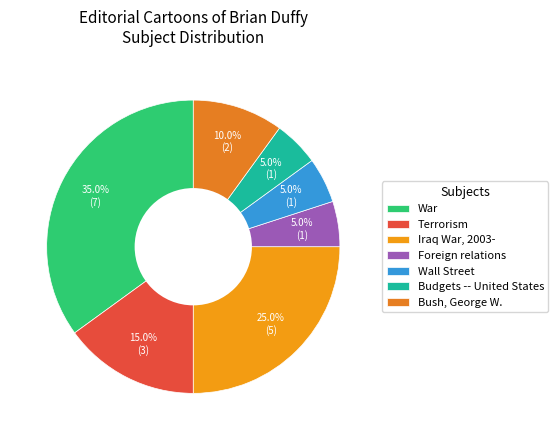

Does Budgets -- United States represent more than half of the total?

No